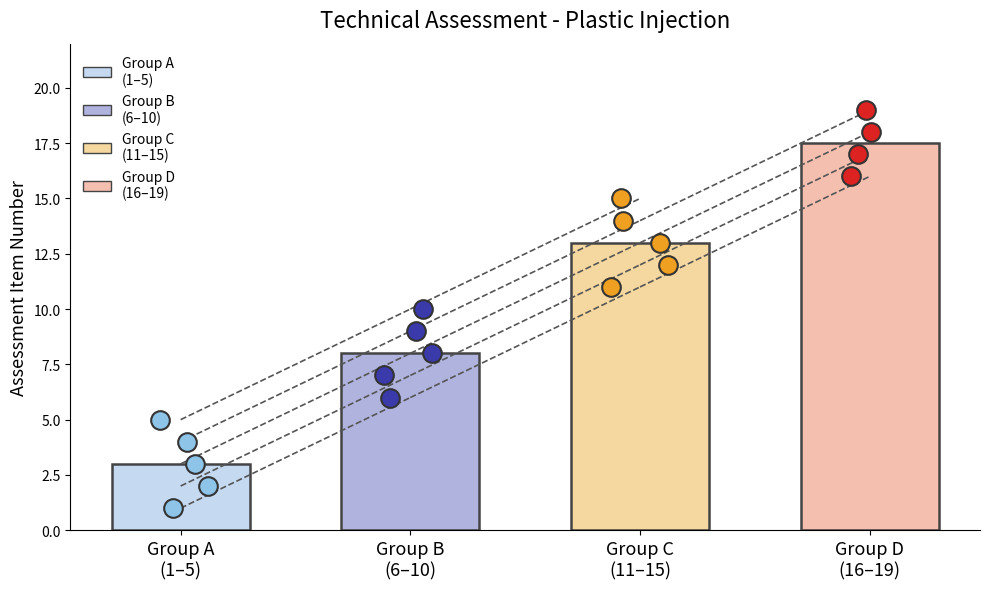

What is the change in value from 7 to 17?

+10